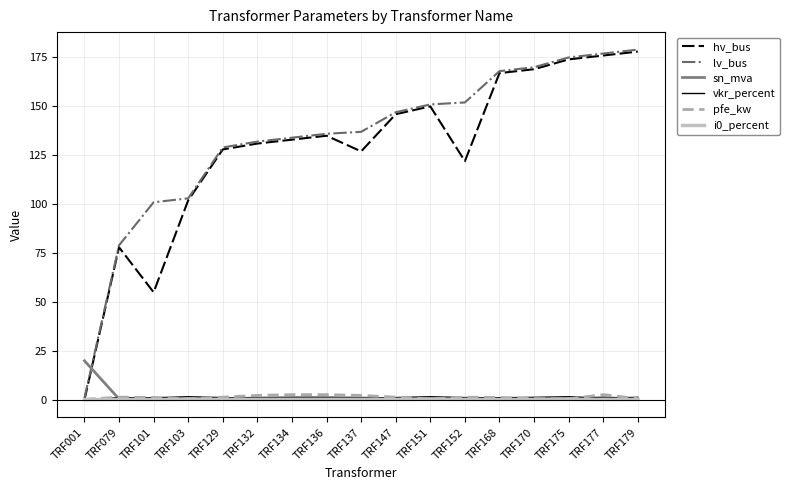

How many times do sn_mva and lv_bus cross each other?

1